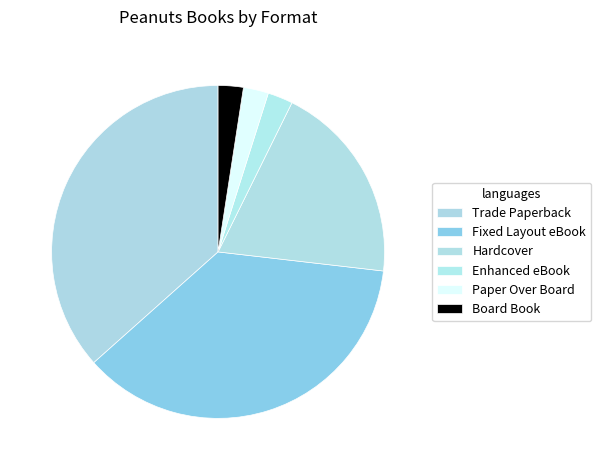

Is the sum of Hardcover and Enhanced eBook greater than half?

No